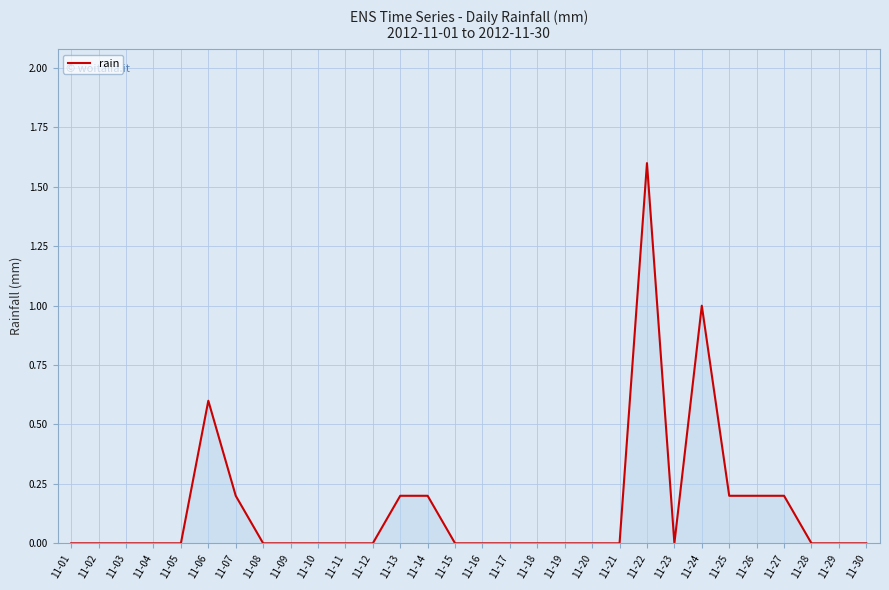

How many distinct data groups are displayed?

1